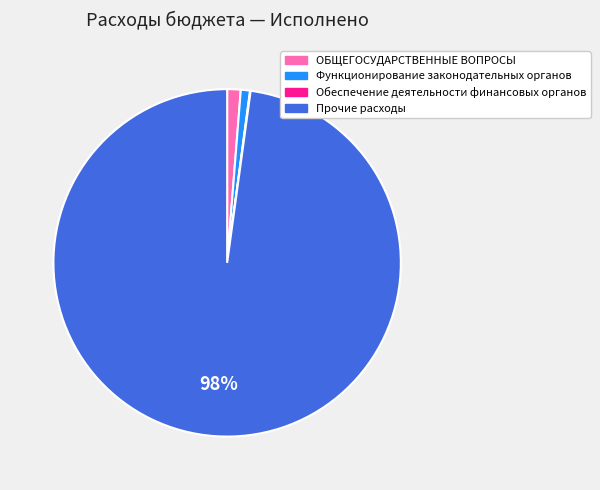

The Функционирование законодательных органов slice represents 1% of the pie. True or false?

True